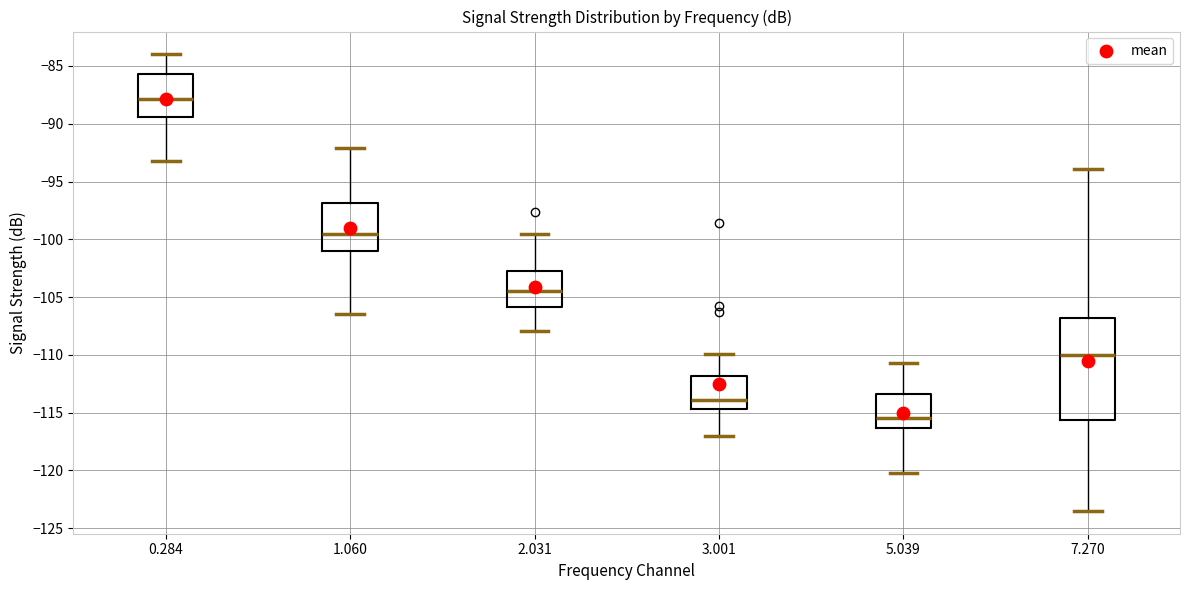

Comparing the boxes themselves (not the whiskers), which one is the tallest?

7.270